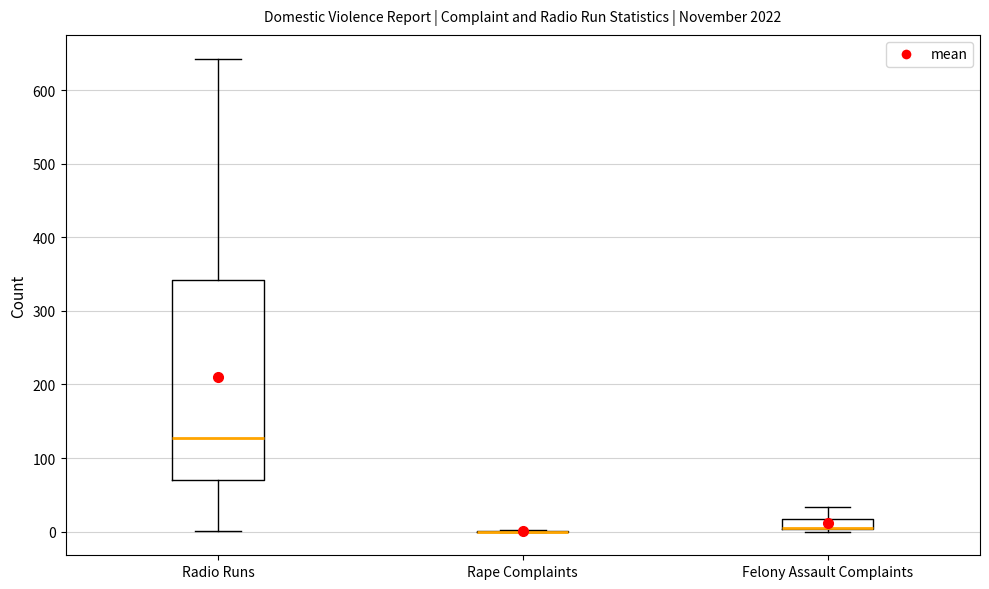

Comparing the boxes themselves (not the whiskers), which one is the tallest?

Radio Runs